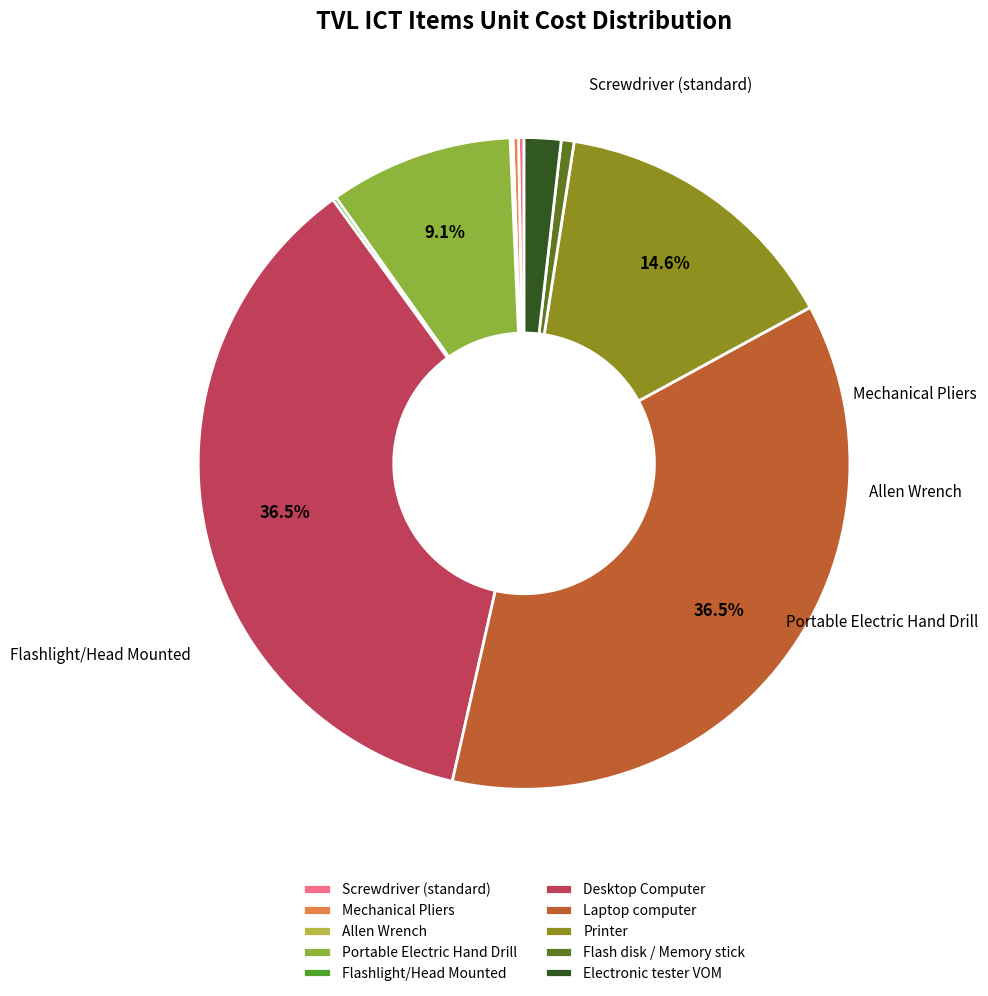

Is the sum of Flash disk / Memory stick and Electronic tester VOM greater than half?

No